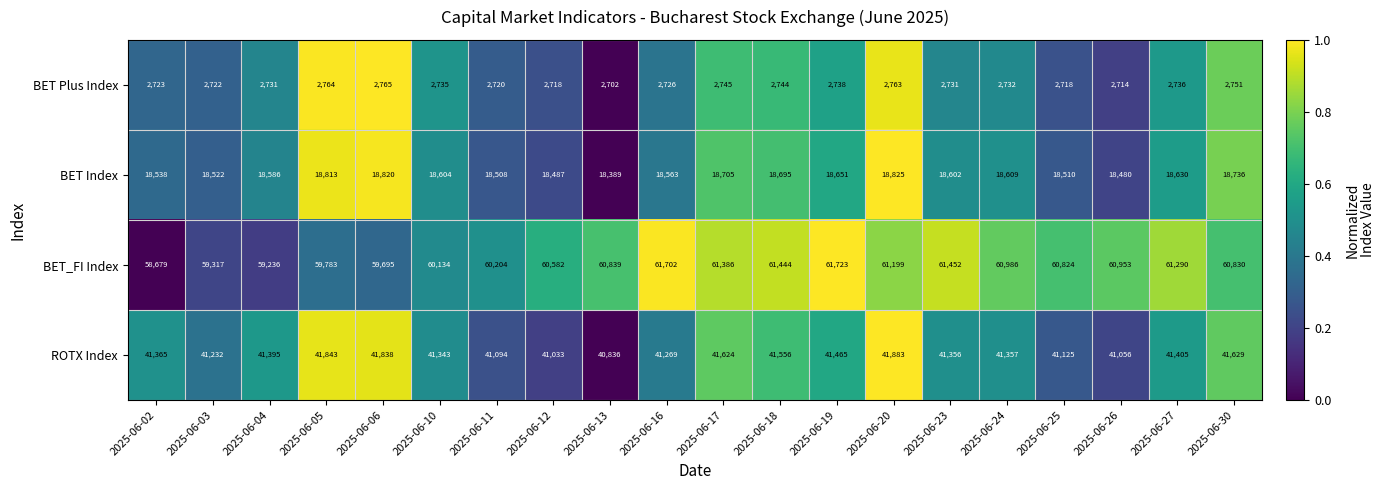

How many distinct data groups are displayed?

4